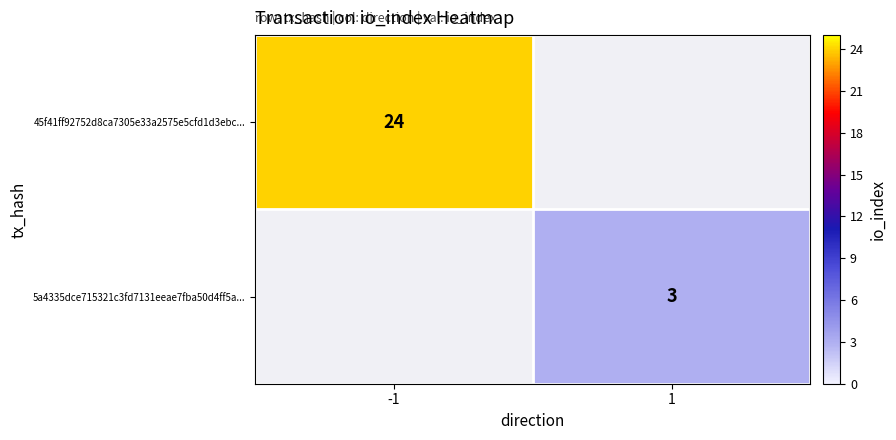

The value of 5a4335dce715321c3fd7131eeae7fba50d4ff5a... at 1 is 3. True or false?

True